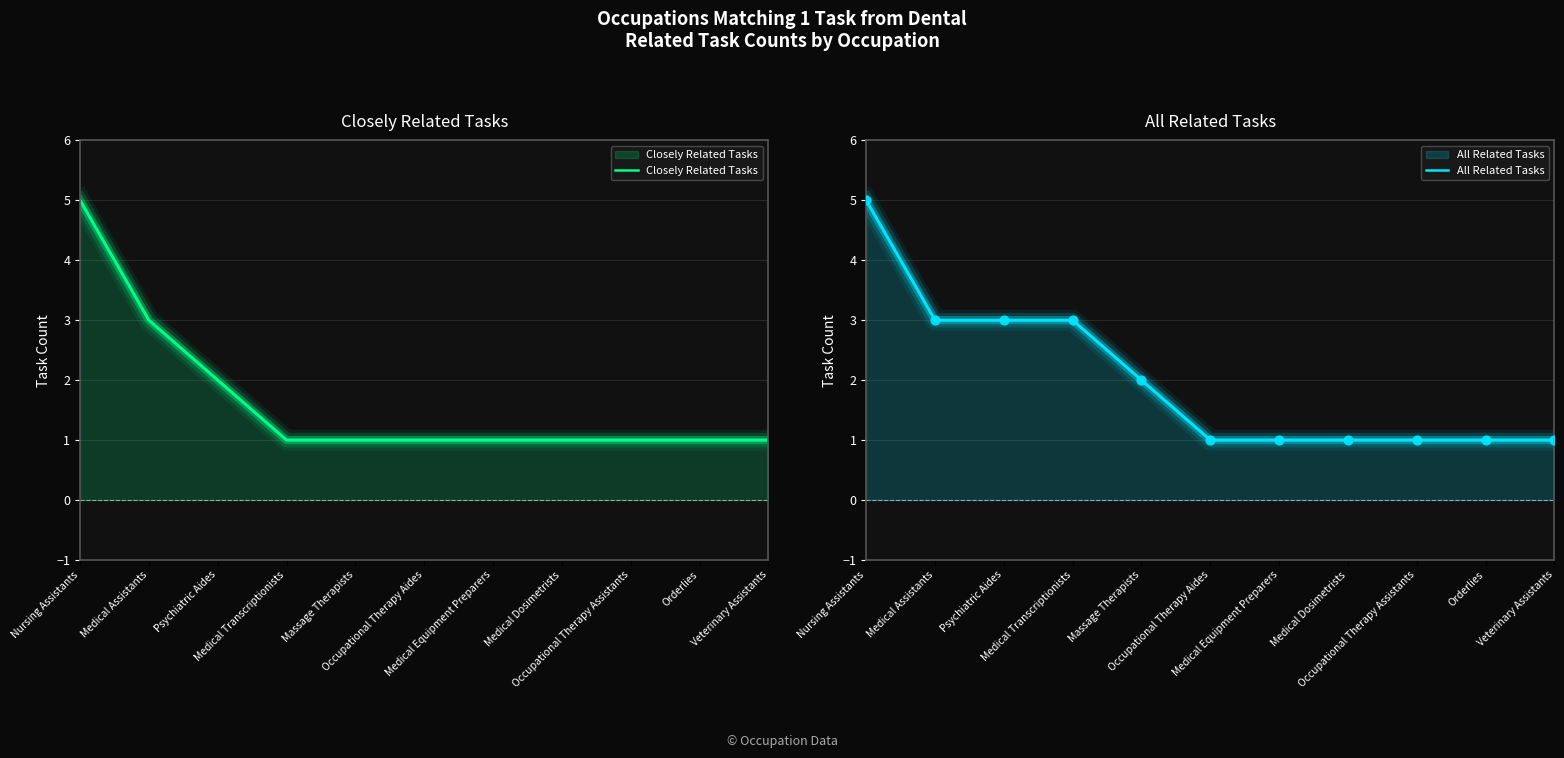

Which series has the largest total across all categories?

All Related Tasks